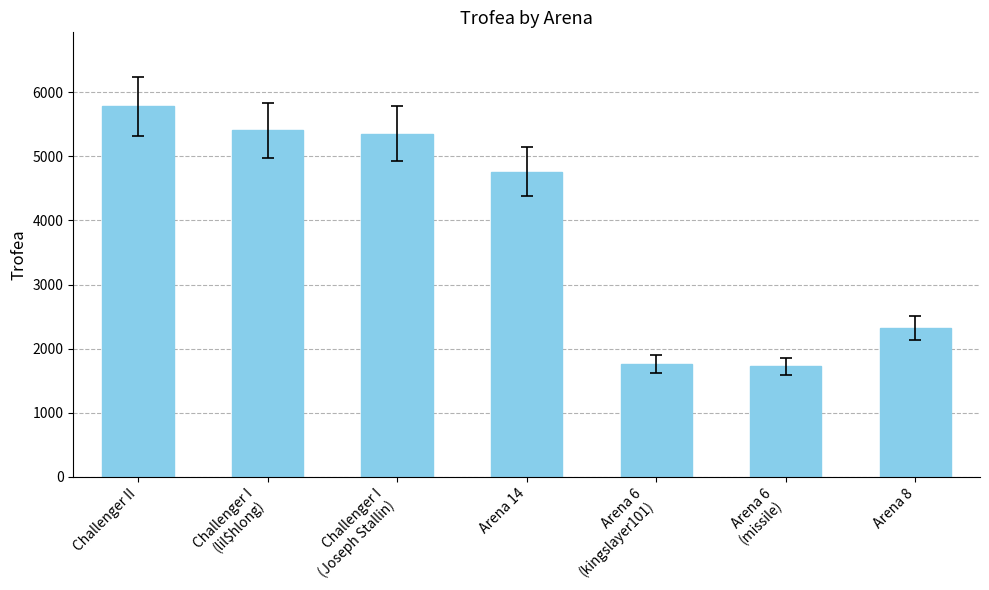

What is the sum of all values?

27098